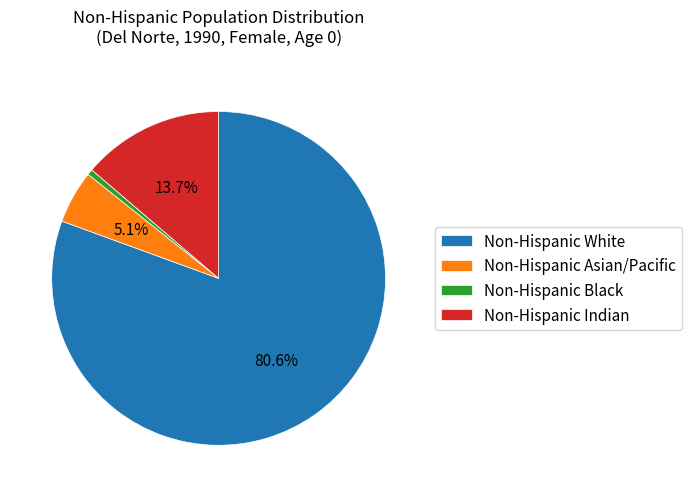

Which has a higher value, Non-Hispanic White or Non-Hispanic Asian/Pacific?

Non-Hispanic White